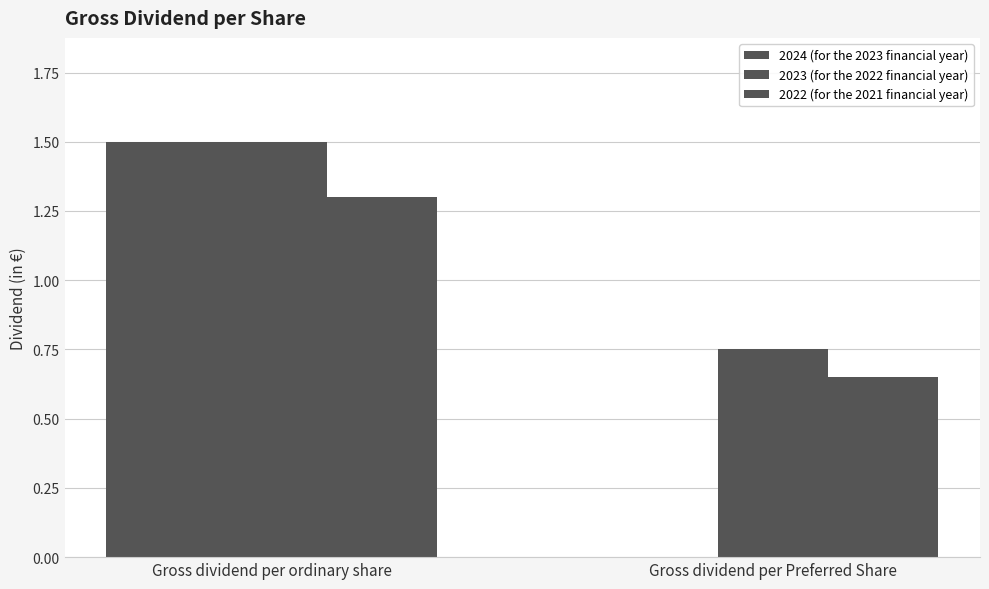

What position from the right is Gross dividend per ordinary share?

2